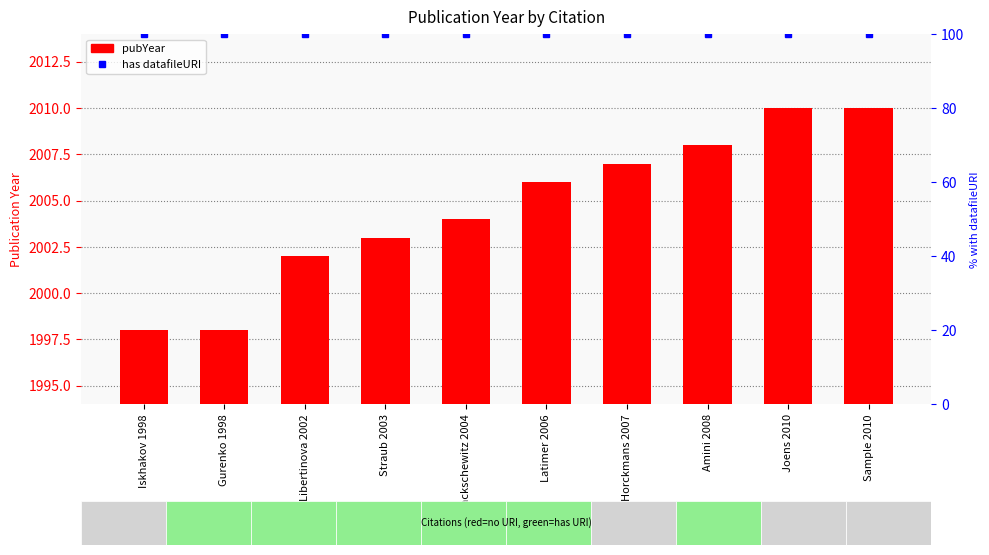

Are the bars grouped side by side (vs. stacked)?

Yes